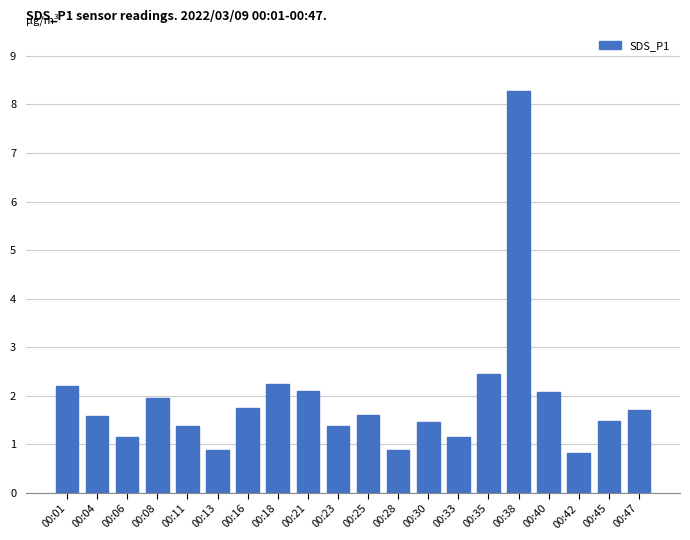

Count the number of categories in the chart.

20